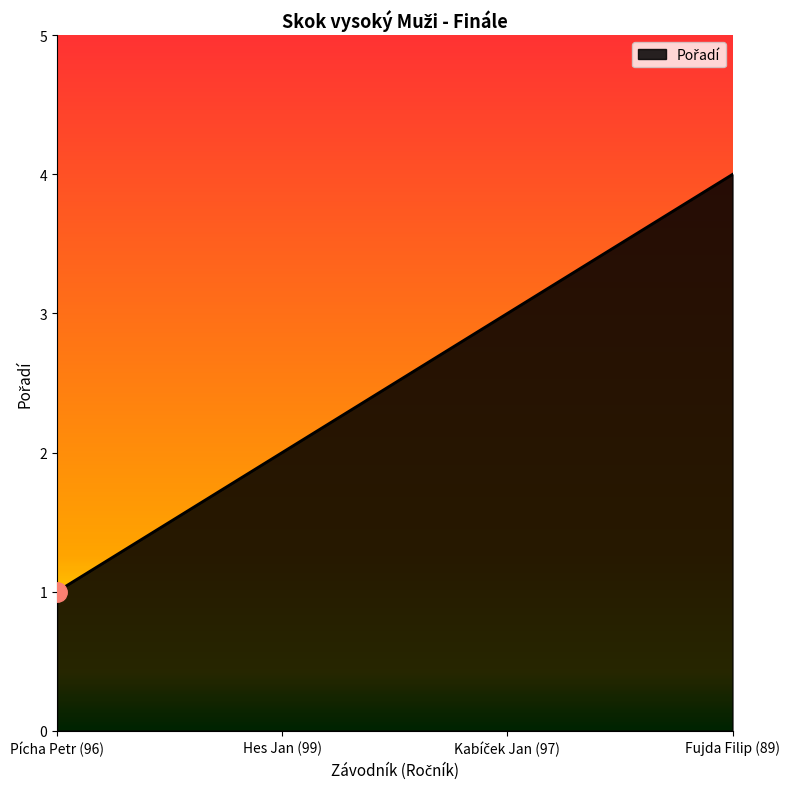

True or false: the data shows 3 at Hes Jan (99).

False